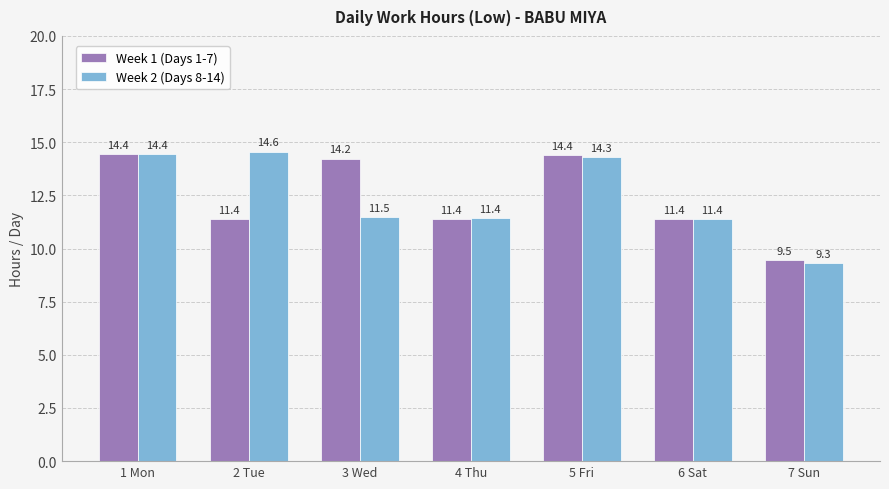

What are all the series names shown in the legend?

Week 1 (Days 1-7), Week 2 (Days 8-14)